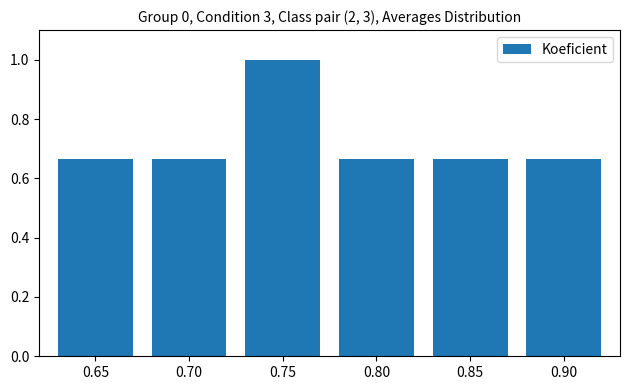

How many categories are shown in the chart?

6